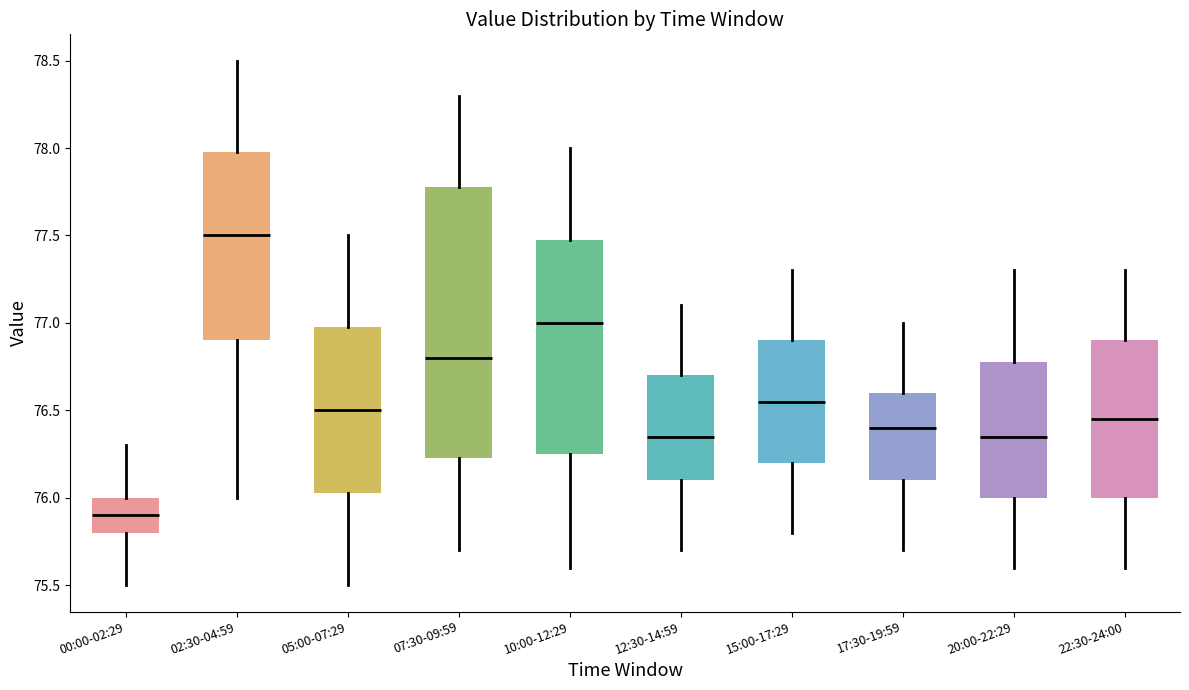

Comparing the boxes themselves (not the whiskers), which one is the tallest?

07:30-09:59